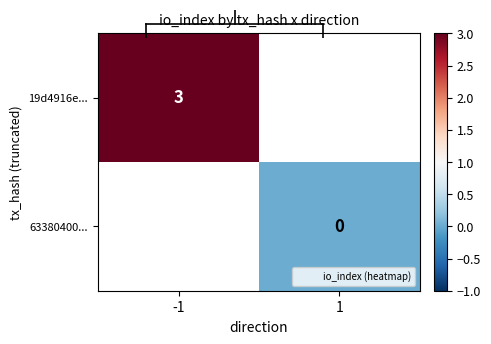

How many data points does each series have?

2